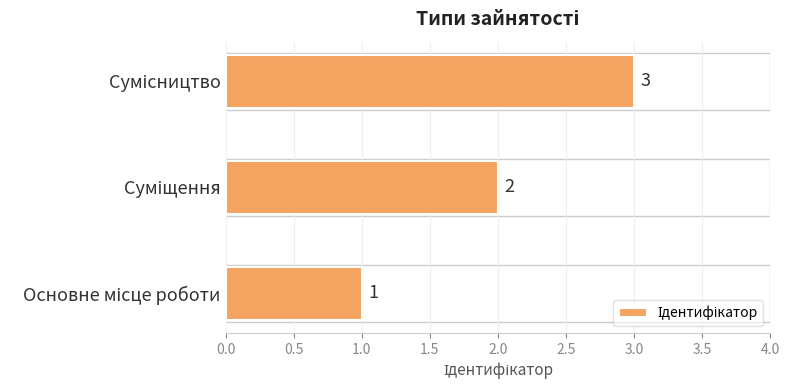

What is the sum of all values?

6